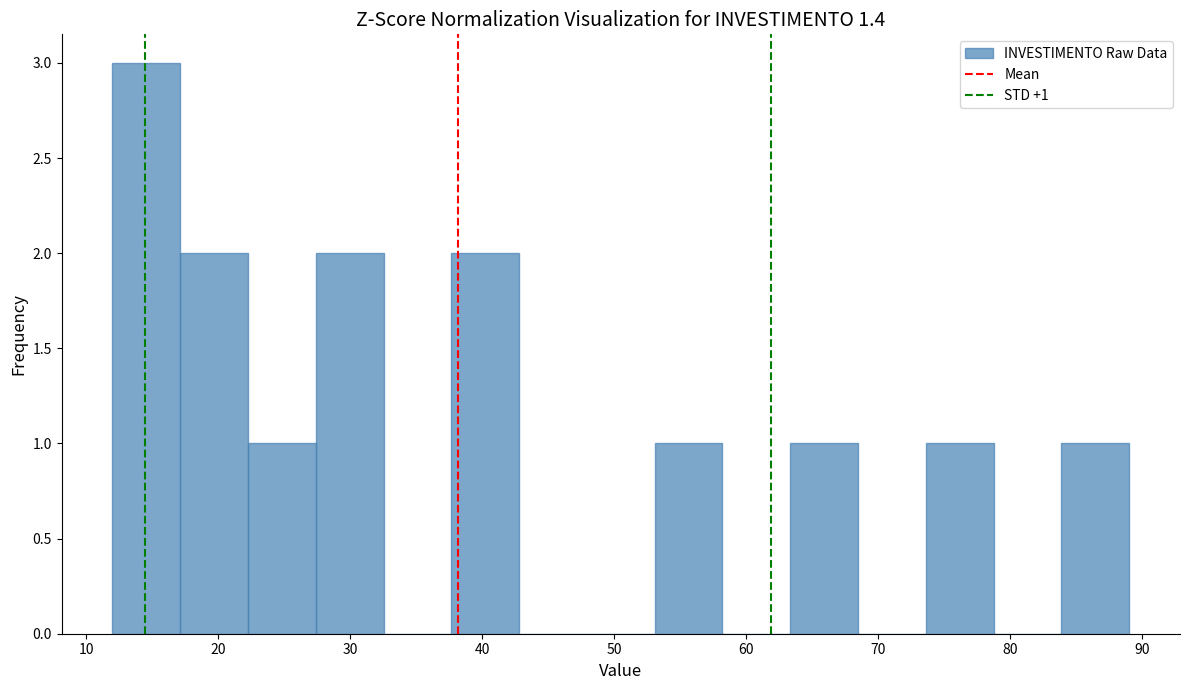

Which range on the x-axis has the tallest bar?

12 to 17